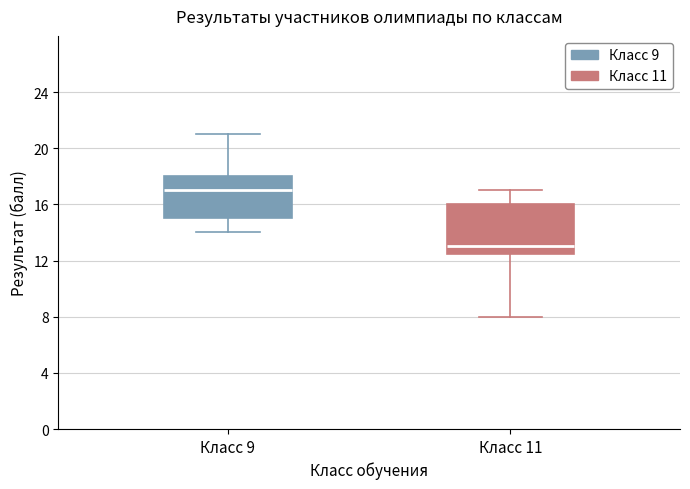

Where is the upper edge of the box for Класс 9 on the y-axis? The values are not printed on the chart, so give them approximately, as read against the axis.

18.0